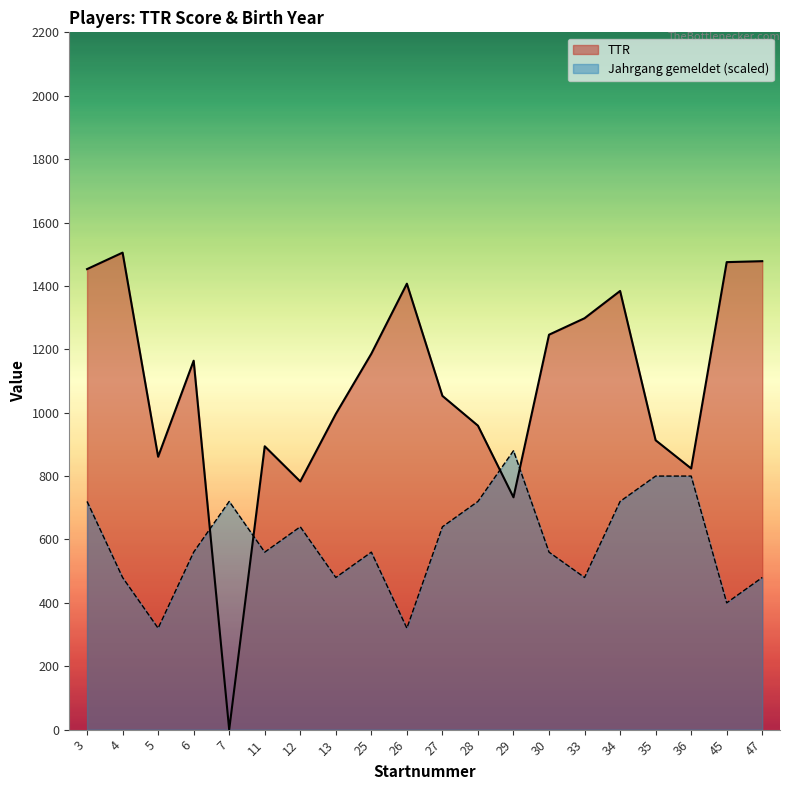

Where is Jahrgang gemeldet nearest to the value 600?

6